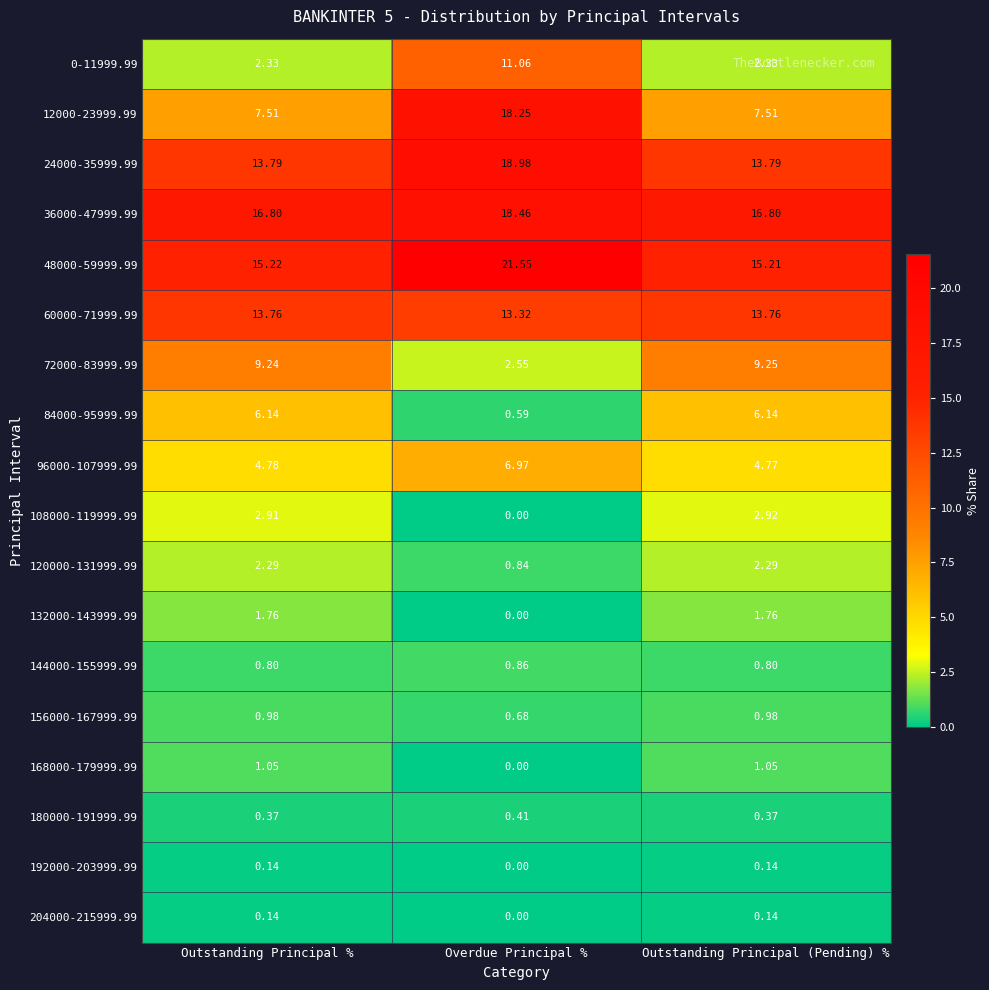

At which category is the sum across all series the highest?

Overdue Principal %